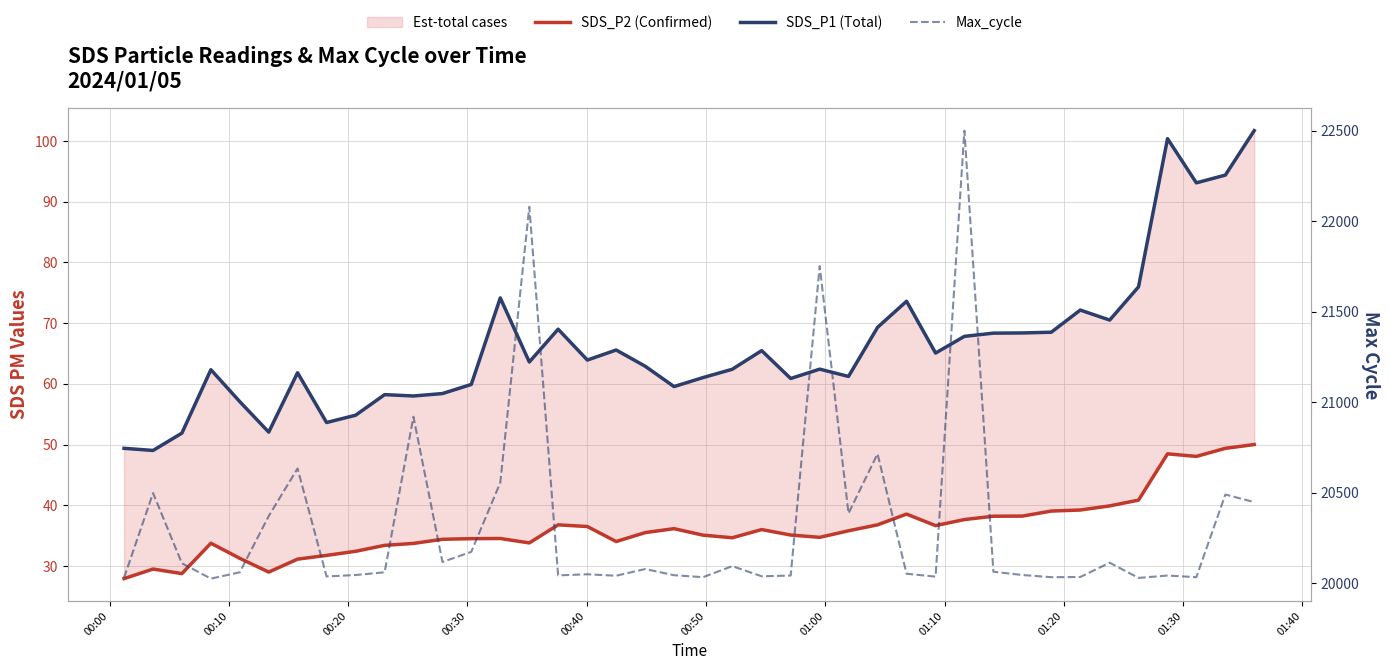

The value of Max_cycle at 37 is 4893.8. True or false?

False